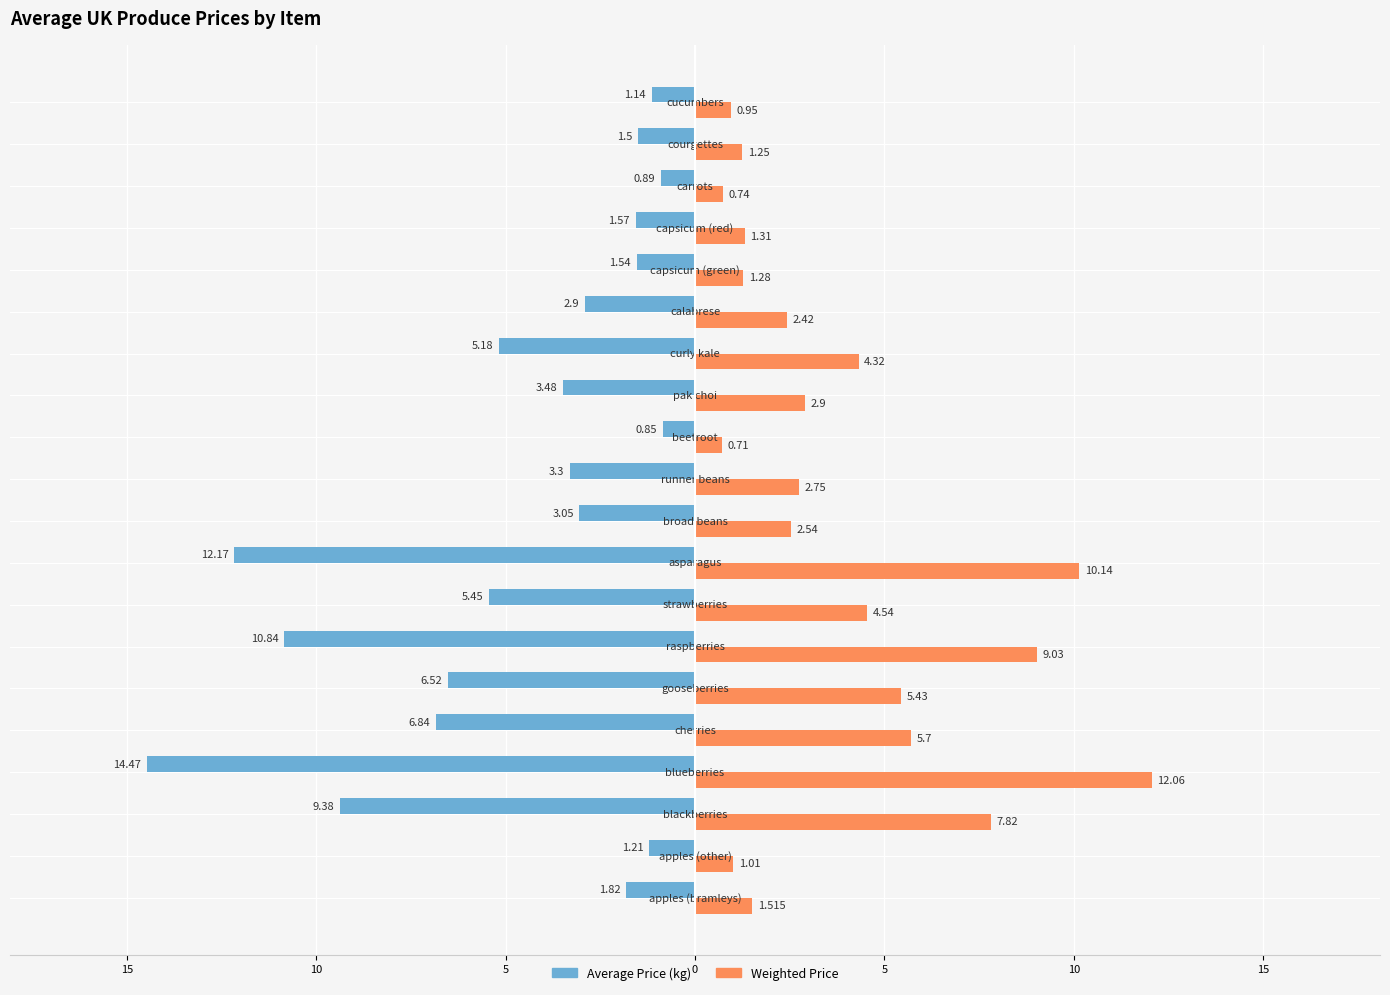

What are all the series names shown in the legend?

Average Price (kg), Weighted Price